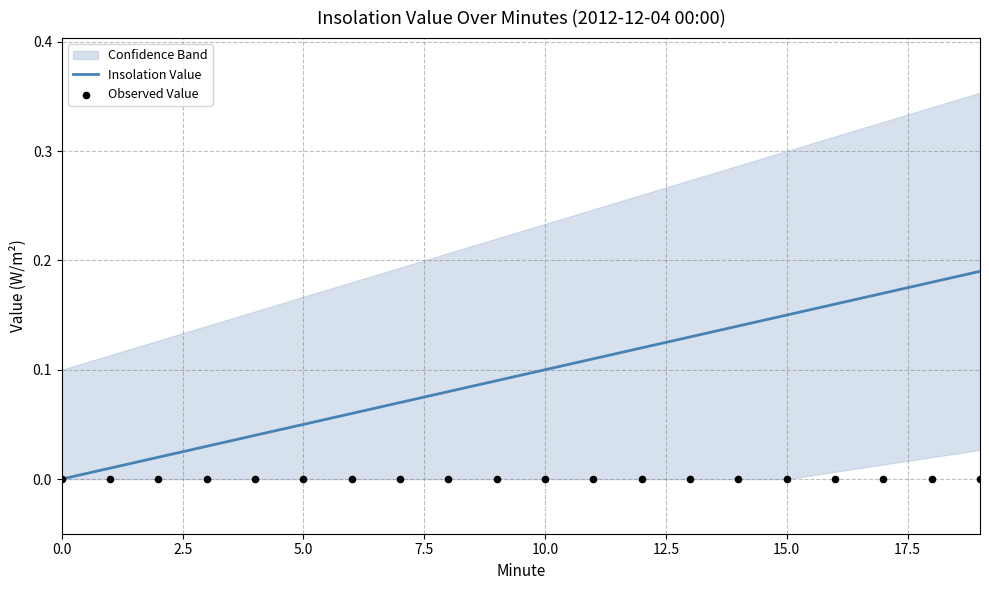

At which category is the sum across all series the highest?

19